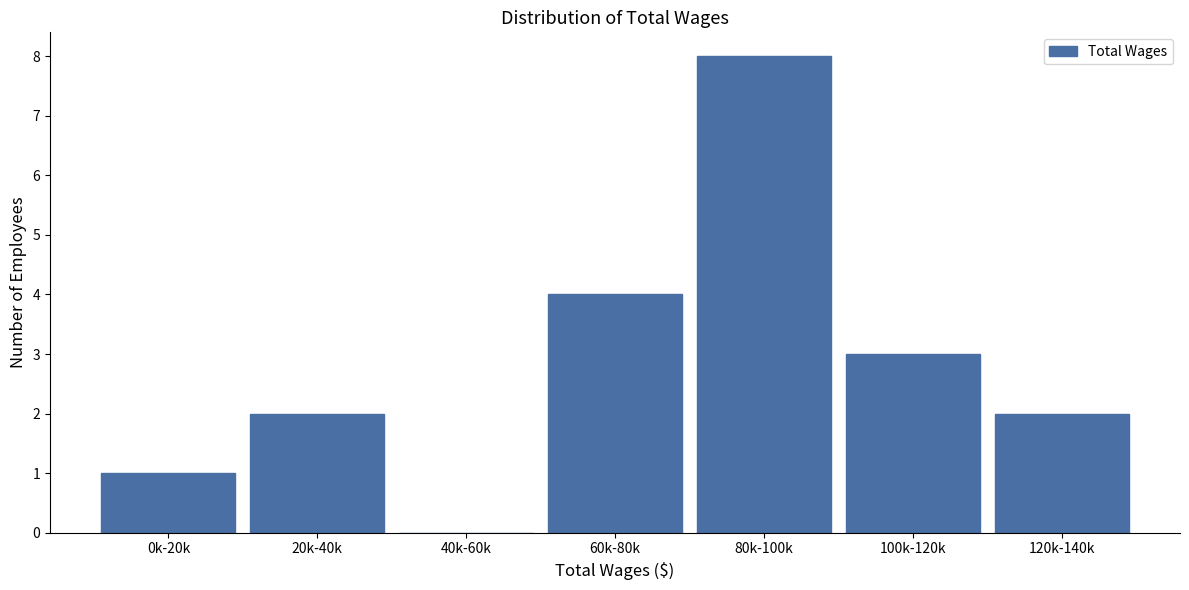

Reading right to left, what are all the values shown in this chart?

120k-140k=2	100k-120k=3	80k-100k=8	60k-80k=4	40k-60k=0	20k-40k=2	0k-20k=1